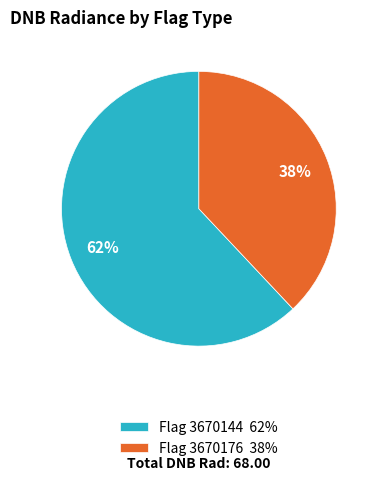

To the nearest percent, what is the difference between the Flag 3670176 38% and Flag 3670144 62% slice percentages?

24%